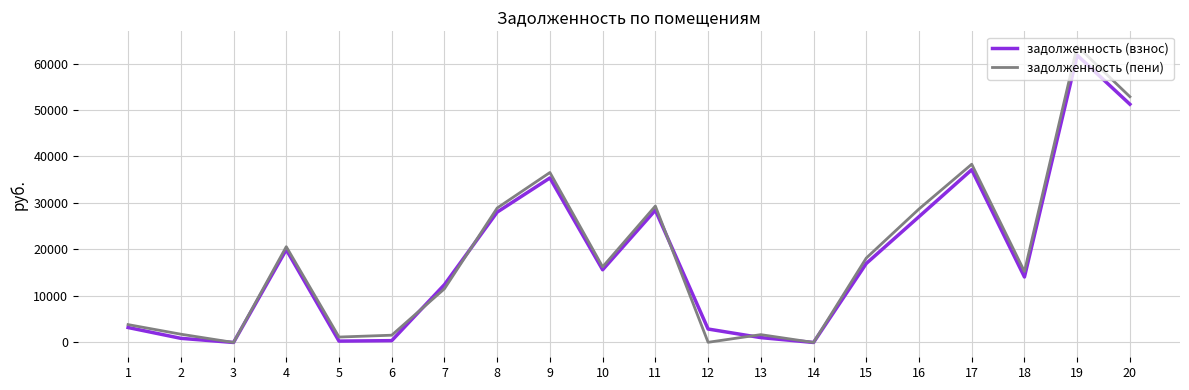

The value of задолженность (взнос) at 1 is 3214.5. True or false?

True